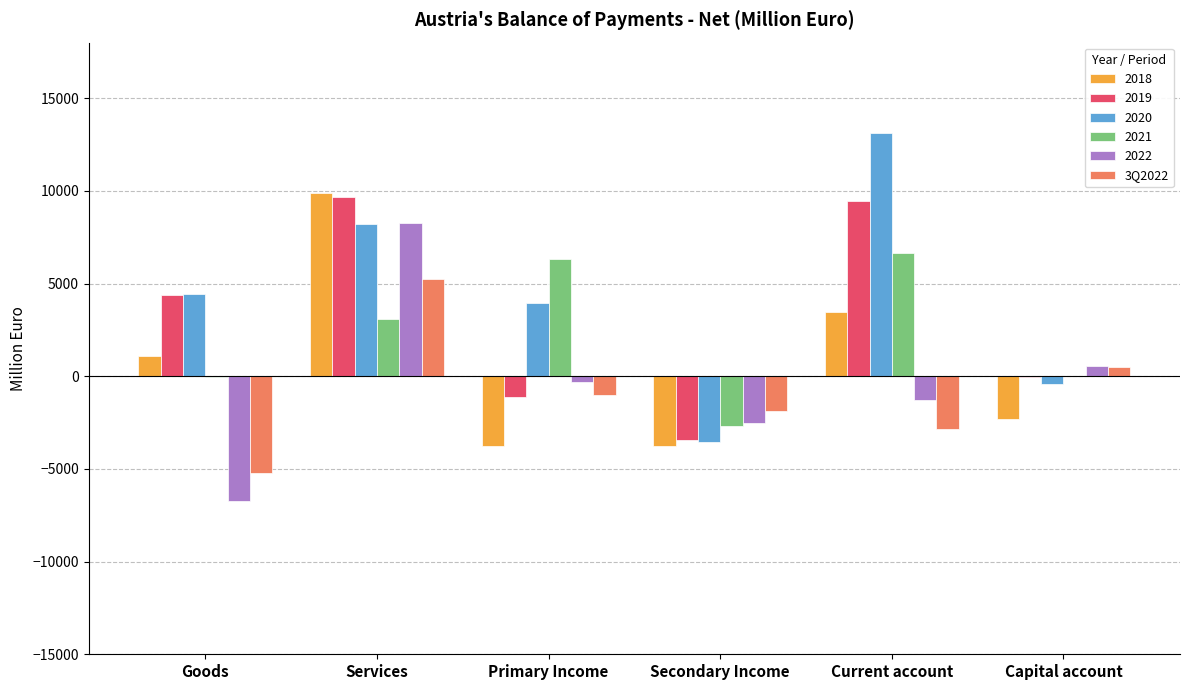

The 2018 series shows -3773 at Primary Income. True or false?

True